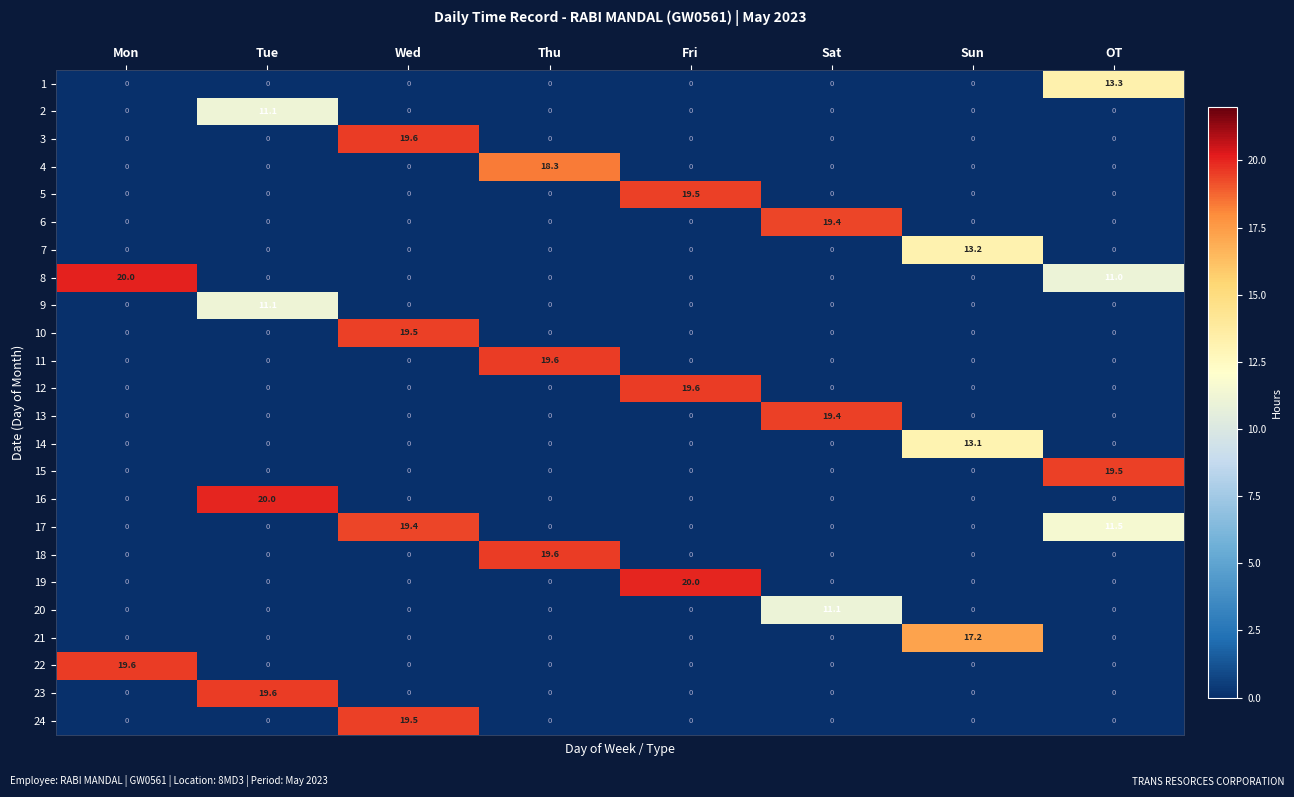

How many series are shown in this chart?

24